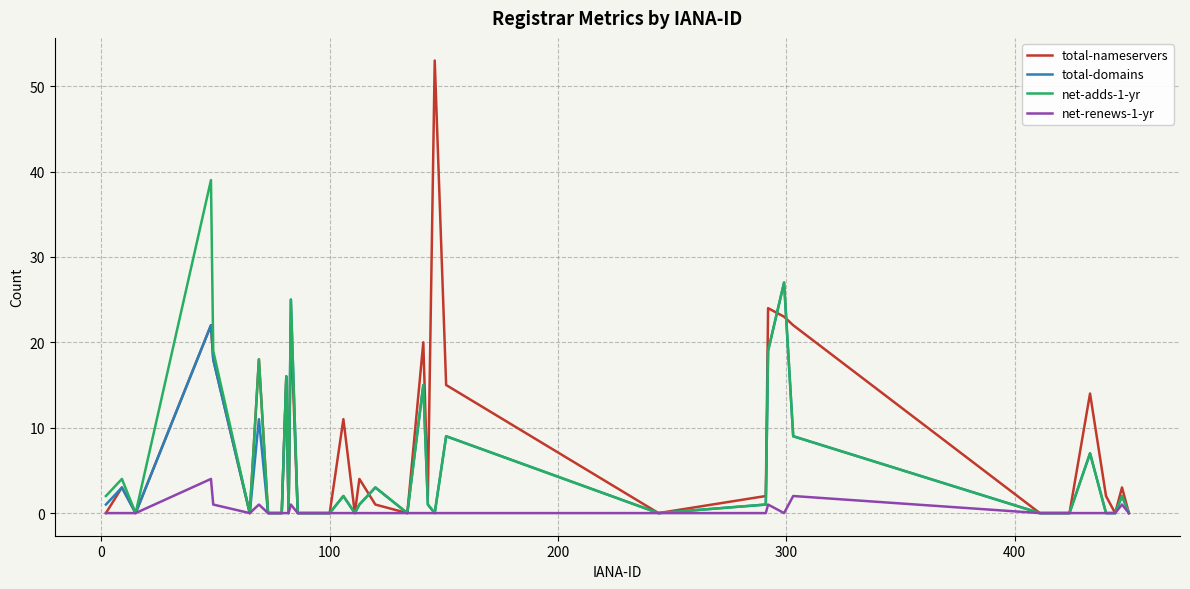

What is the greatest value displayed?

53